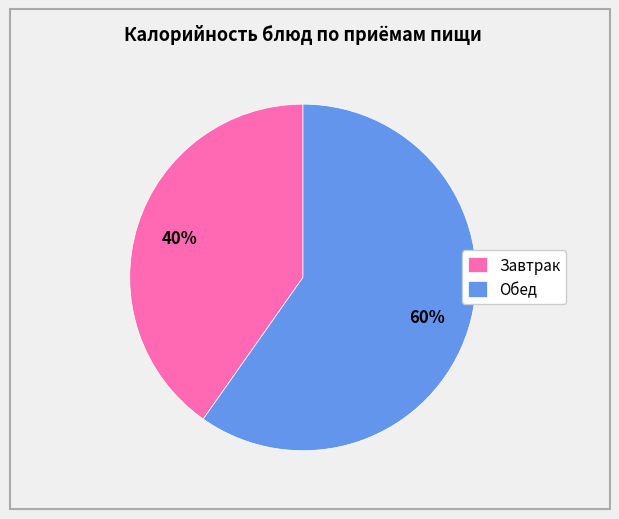

What percentage is the Завтрак slice, to the nearest percent?

40%